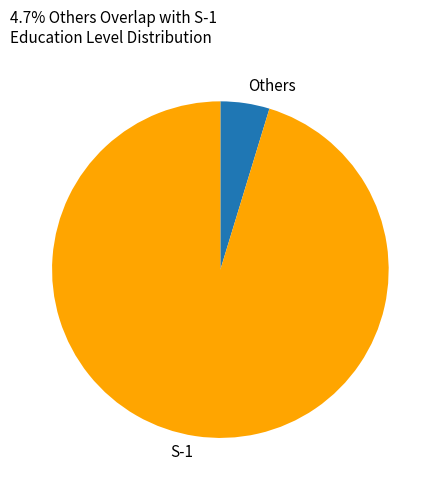

Which has a higher value, S-1 or Others?

S-1